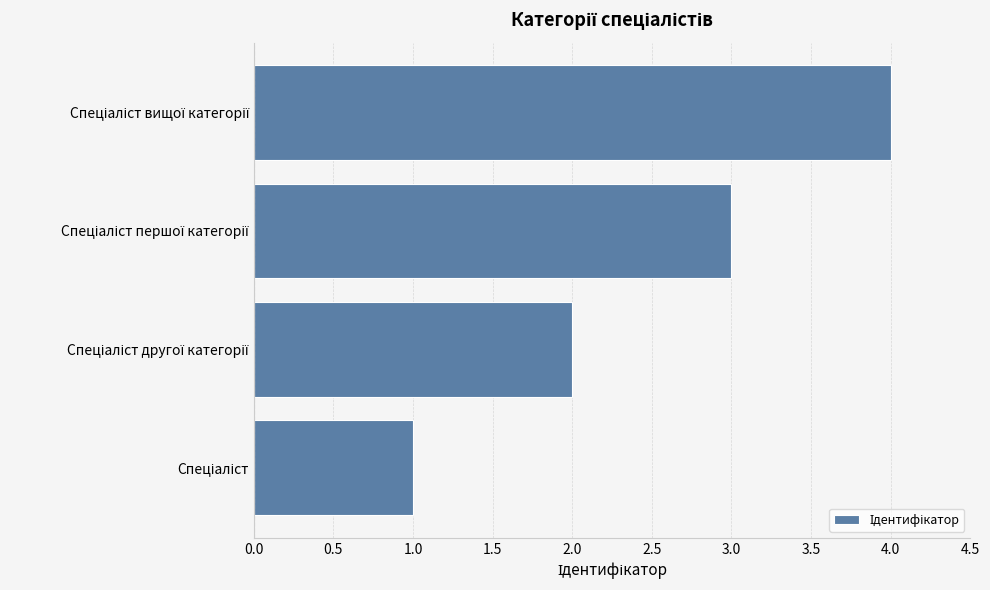

What is the greatest value displayed?

4